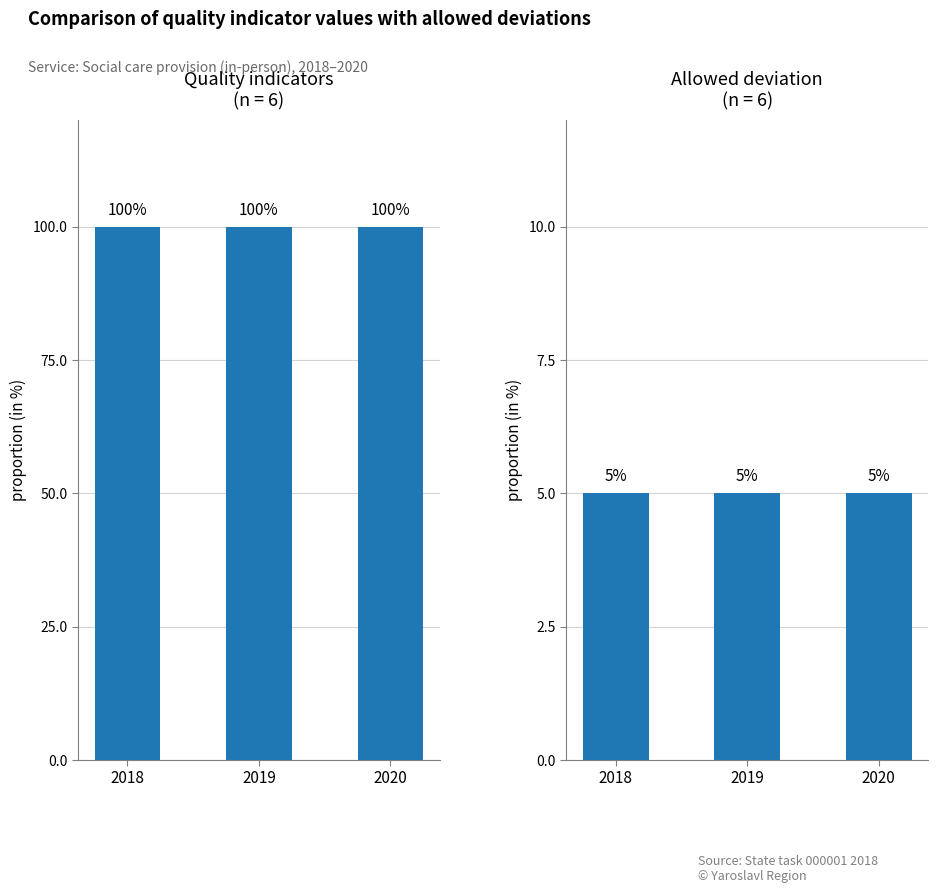

What is the total value across all series at 2018?

105